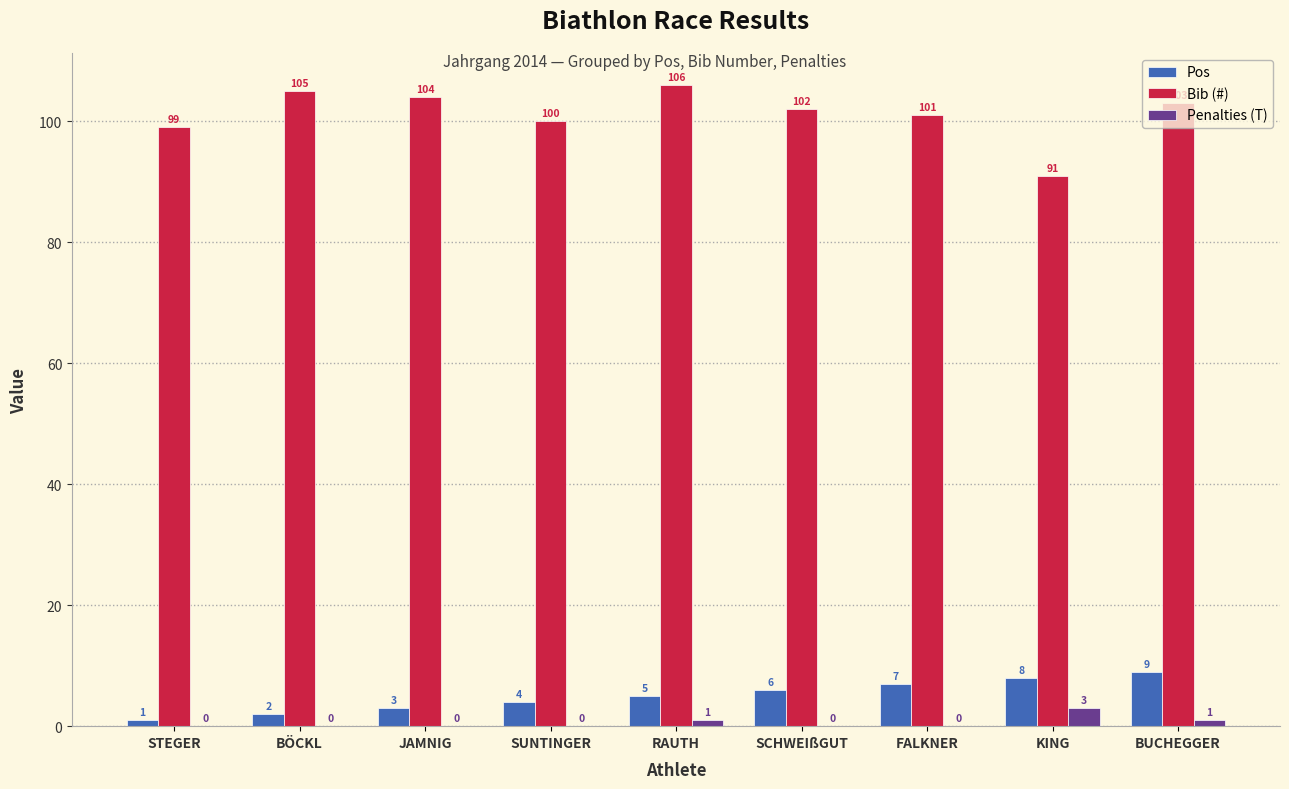

At which label does Bib (#) first exceed 102?

BÖCKL